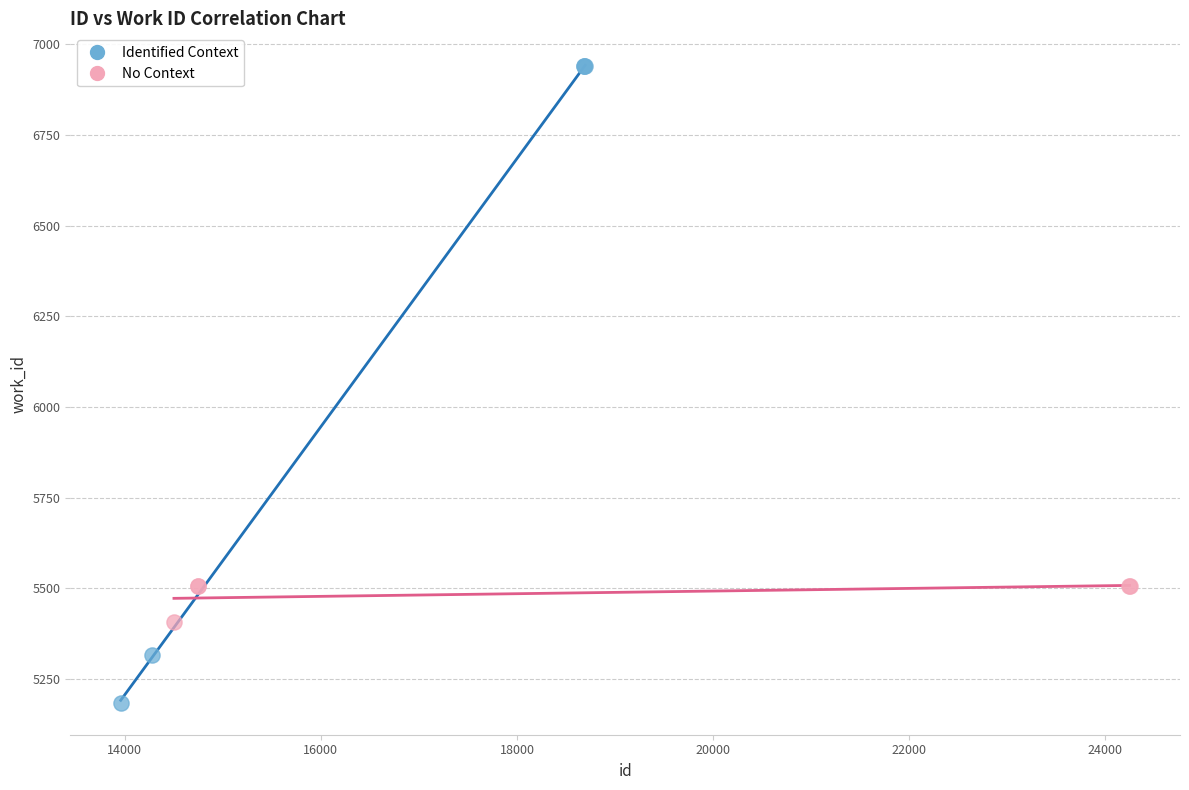

Which series reaches the maximum Y coordinate?

Identified Context